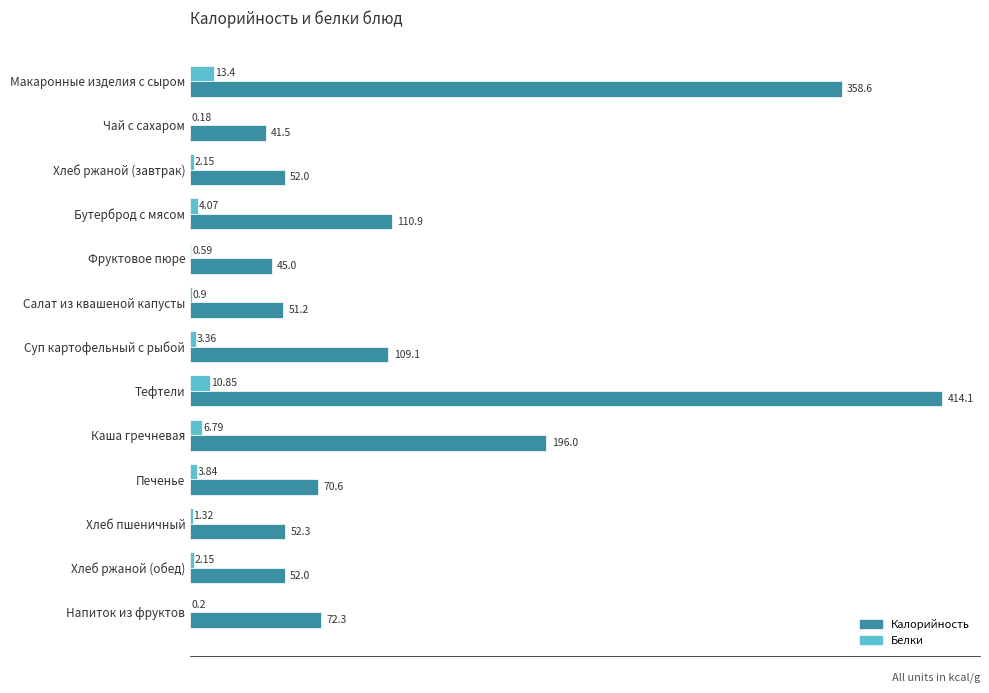

Which series has the largest total across all categories?

Калорийность